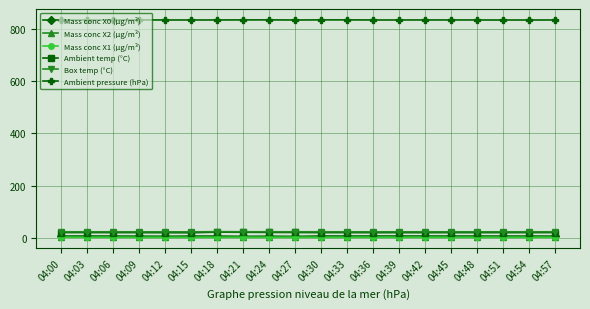

Does the chart have visible grid lines?

Yes